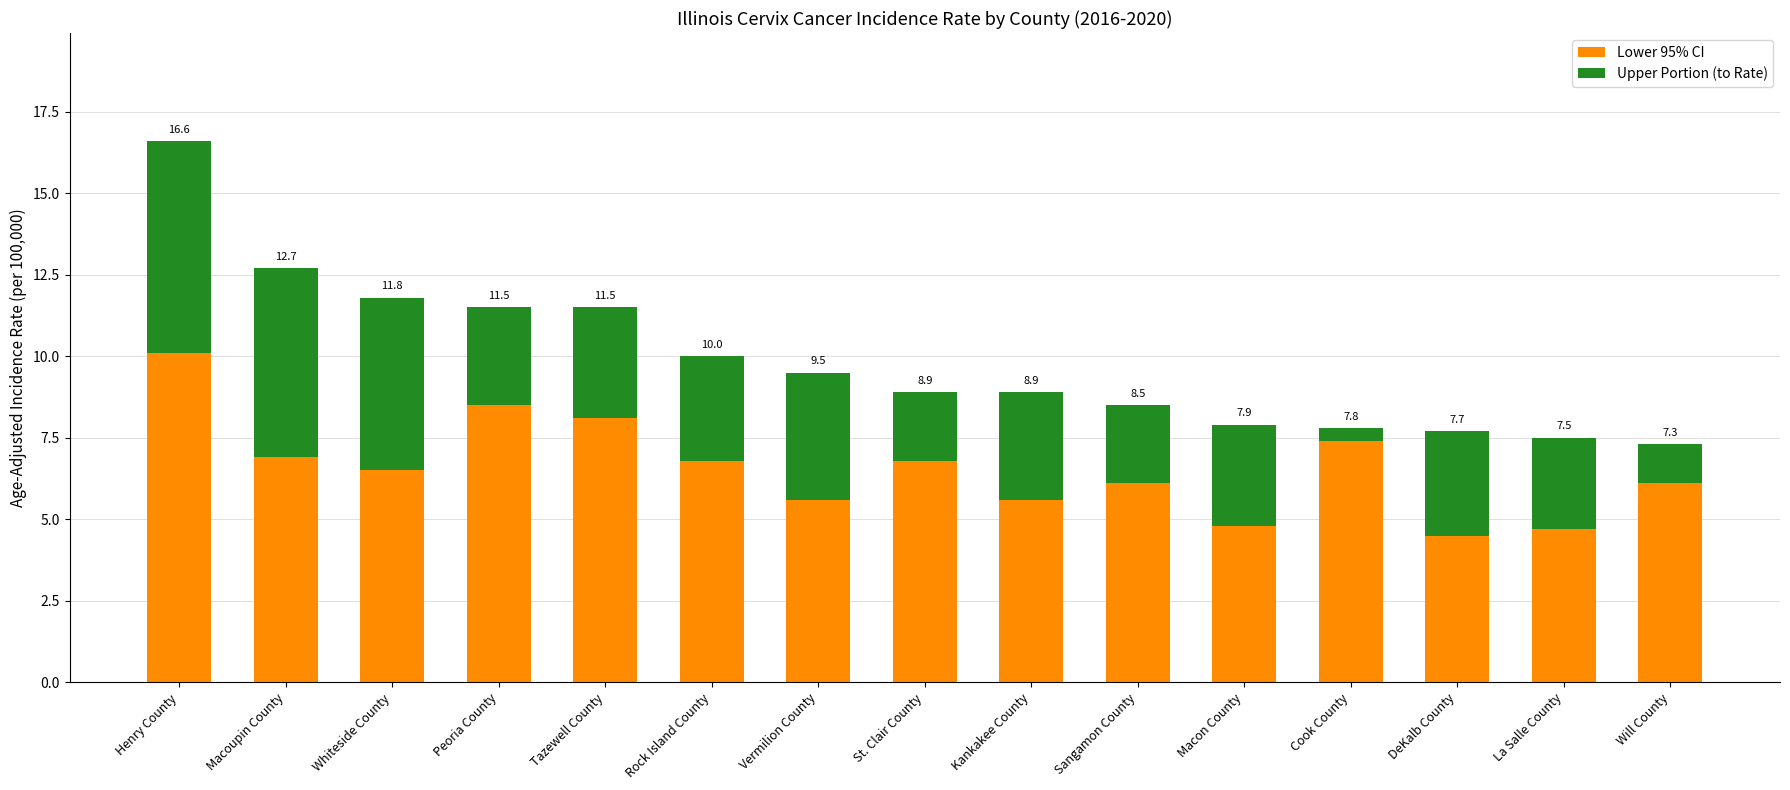

Between Cook County and Peoria County, which is larger?

Peoria County